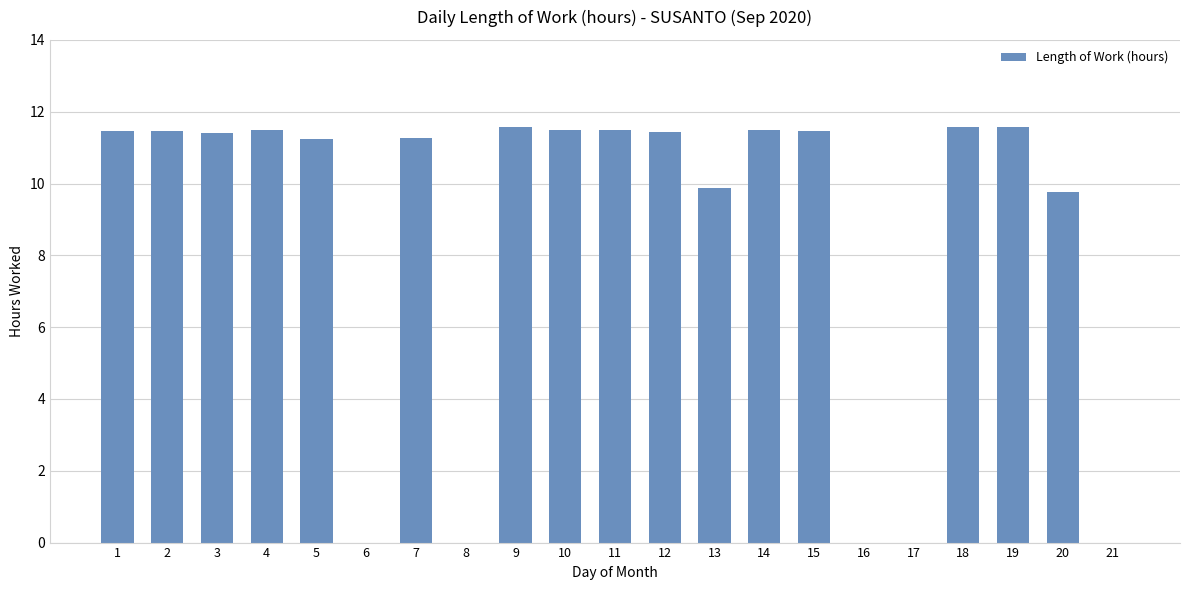

What is the sum of the values at 1 and 5?

22.7